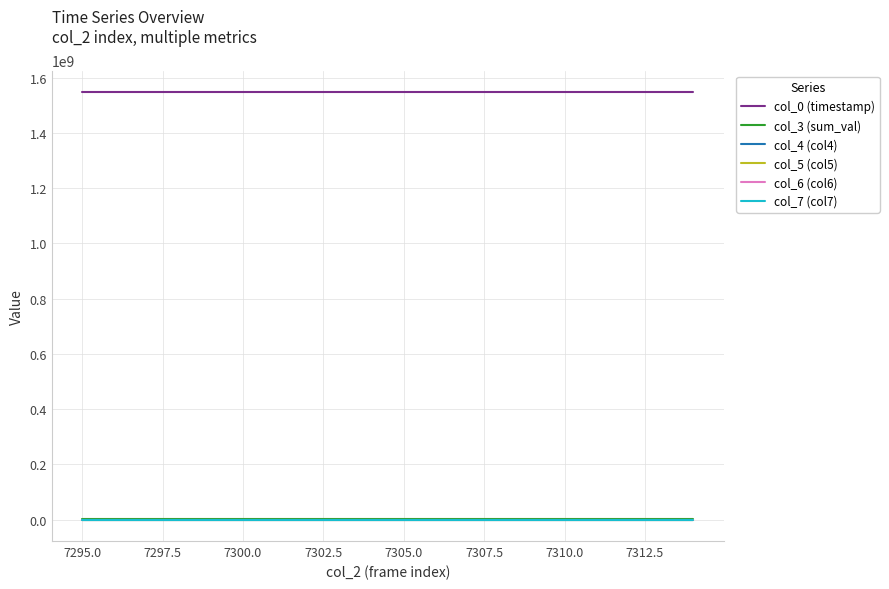

True or false: col_7 (col7) and col_6 (col6) cross at least once.

False